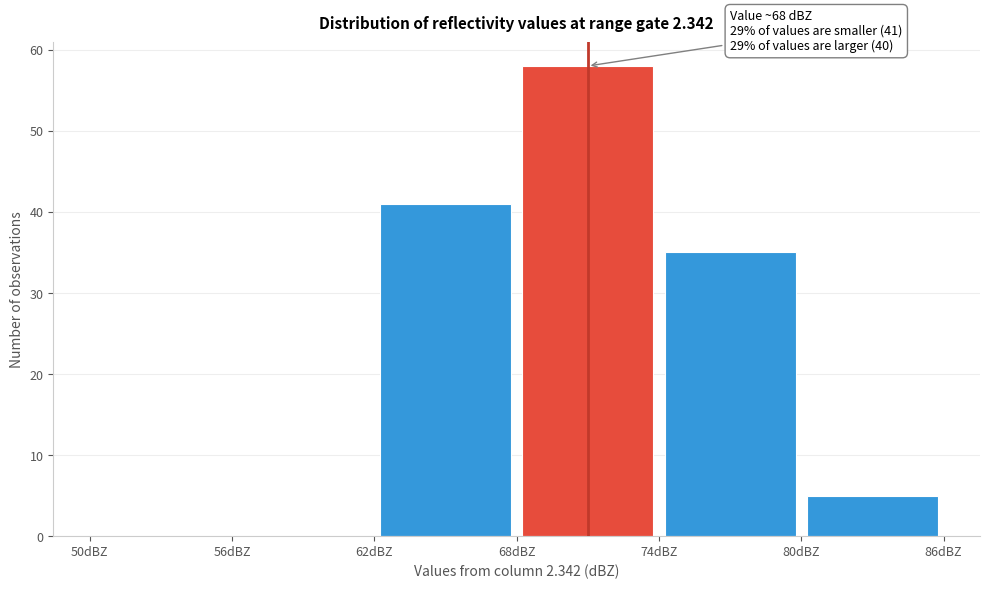

Over which range of the x-axis is the bar tallest?

68 to 74